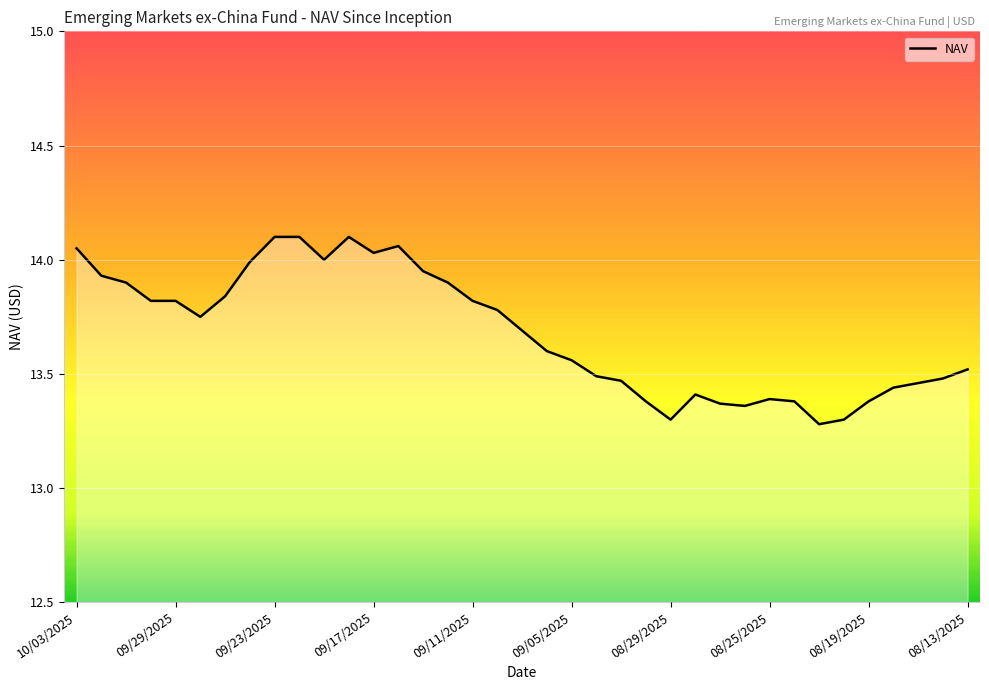

What is the difference between the maximum and minimum values?

0.8